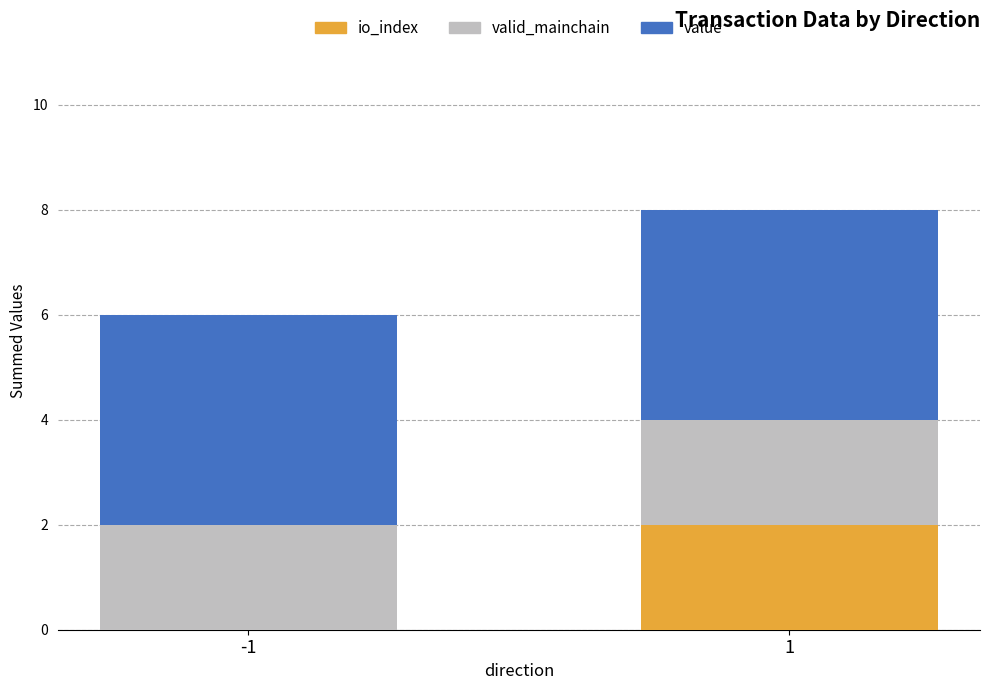

Is it true that io_index equals 3.3 at 1?

False